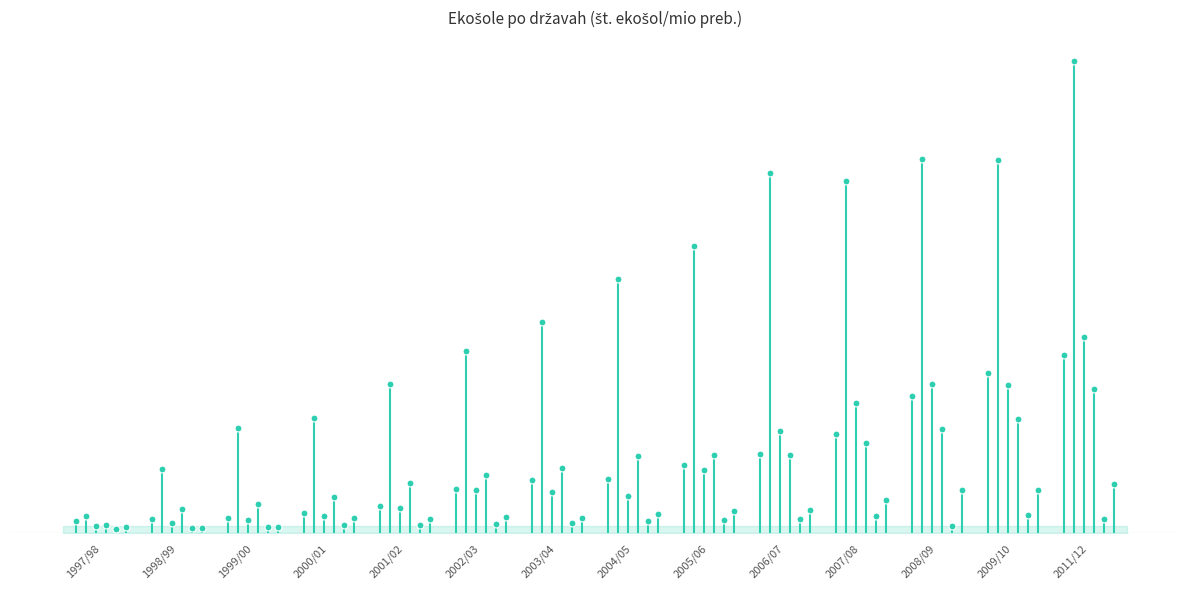

Is the value of Švedska at 2003/04 greater than the value of Irska at 2002/03?

No